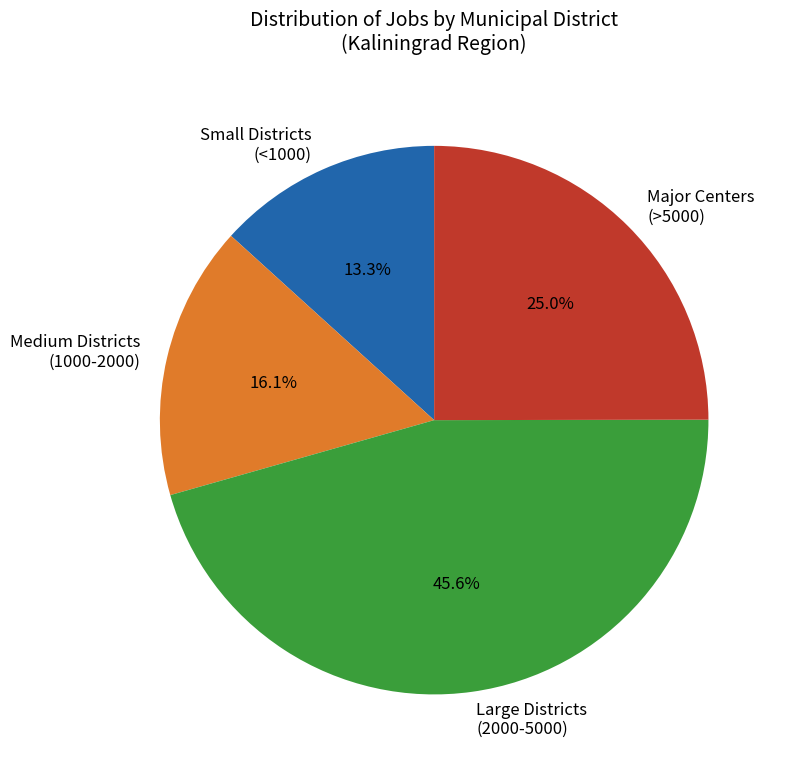

Which category has the biggest portion of the pie?

Large Districts (2000-5000)